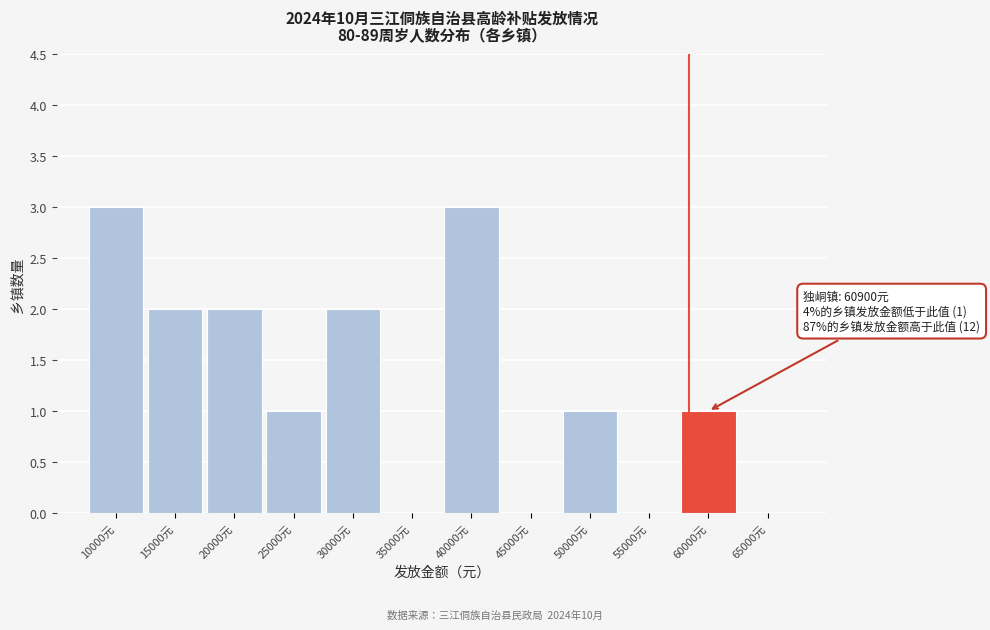

Reading left to right, what are all the values shown in this chart?

10000元=3	15000元=2	20000元=2	25000元=1	30000元=2	35000元=0	40000元=3	45000元=0	50000元=1	55000元=0	60000元=1	65000元=0